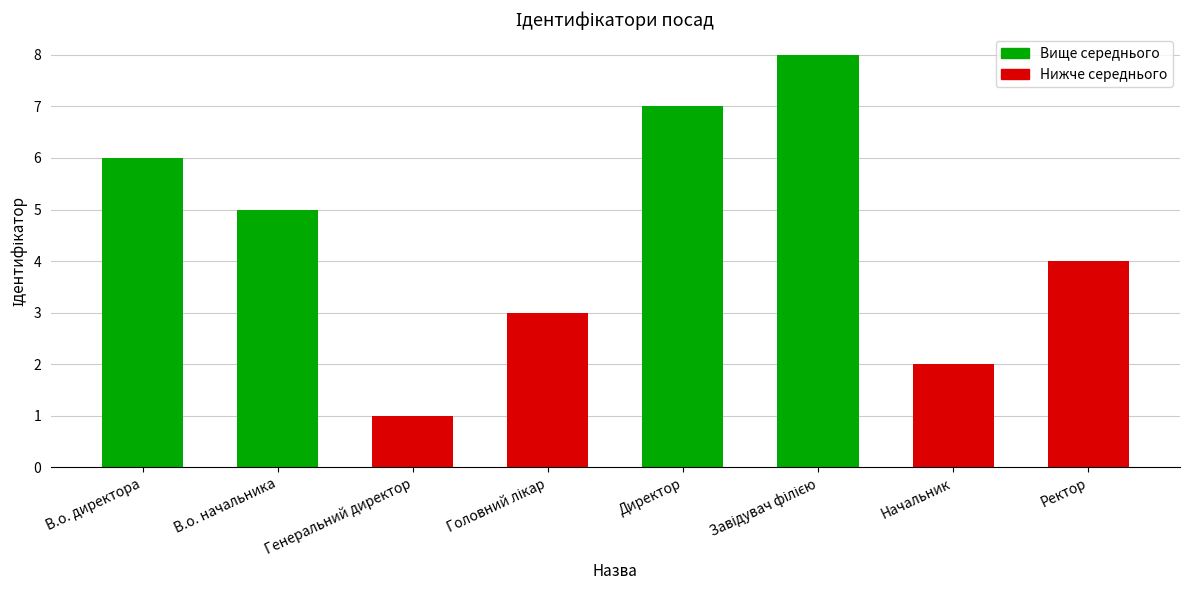

What is the label of the 8th bar from the left?

Ректор